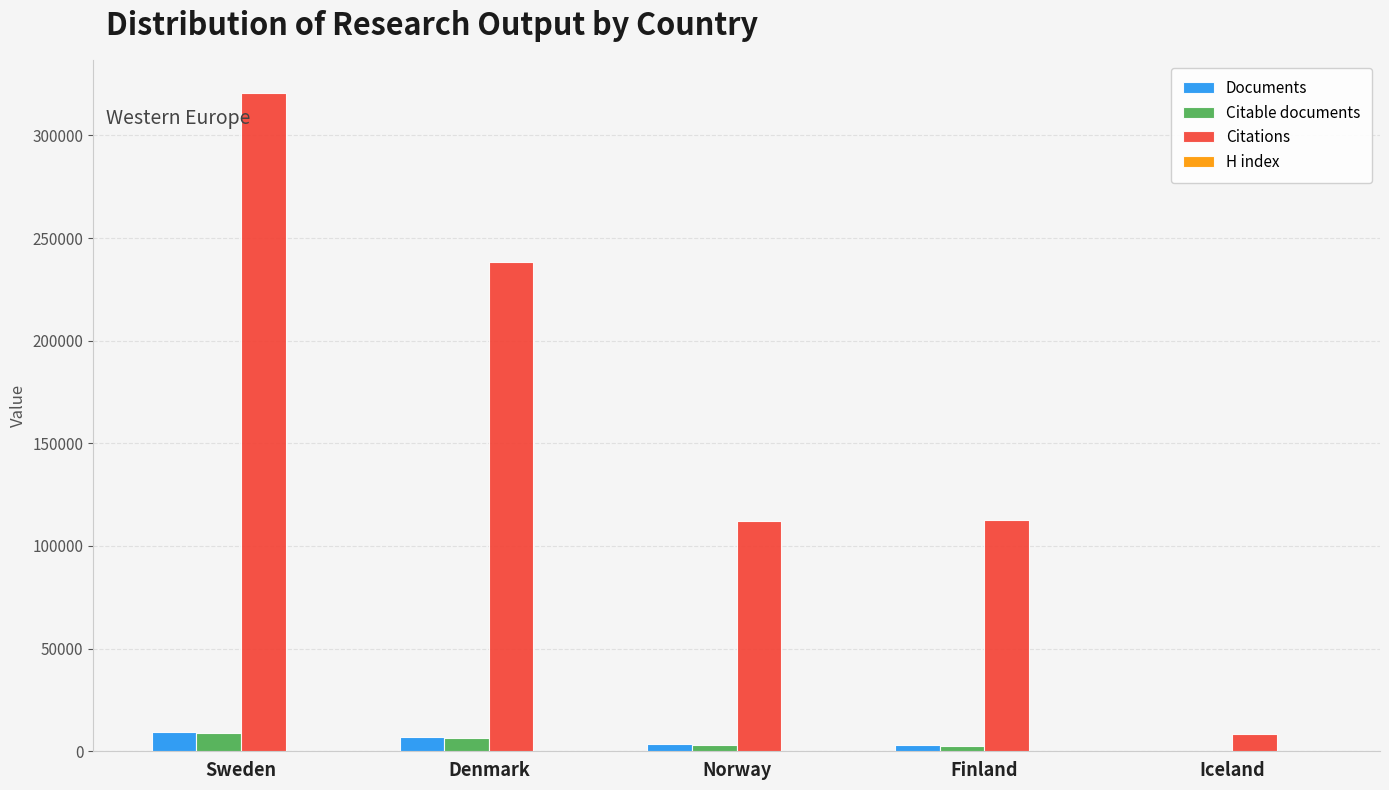

Which series changed the most between Sweden and Iceland?

Citations